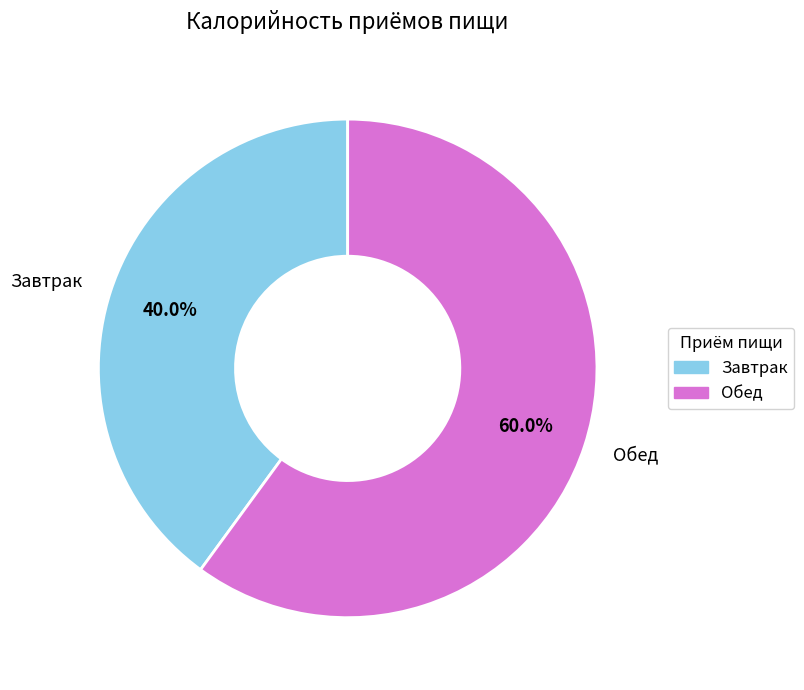

Is the sum of Обед and Завтрак greater than half?

Yes